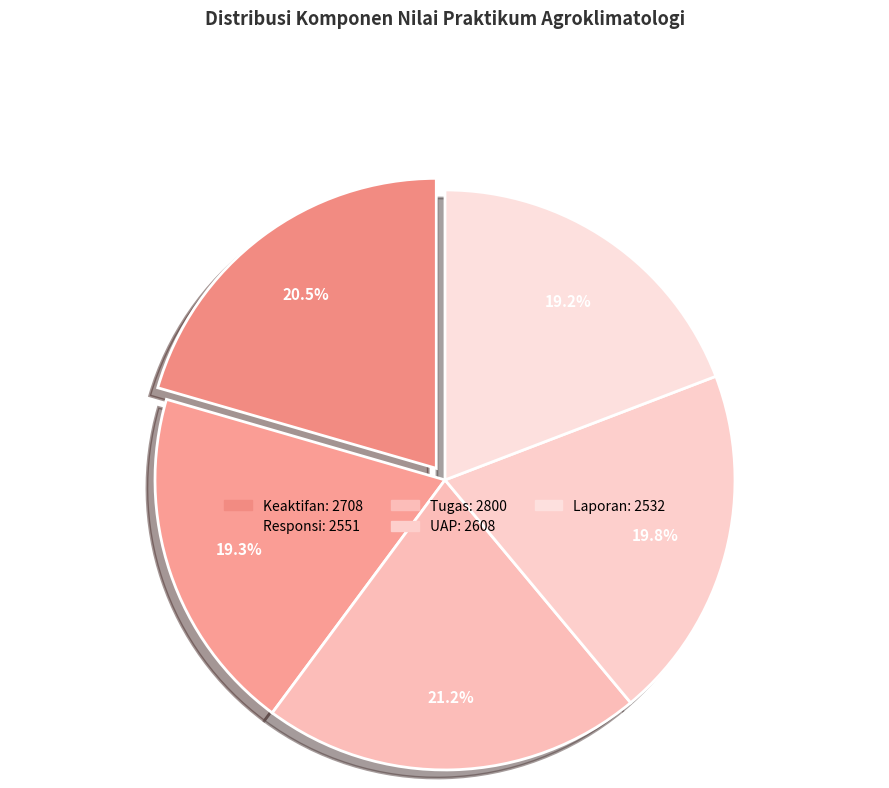

How many slices are in this pie chart?

5